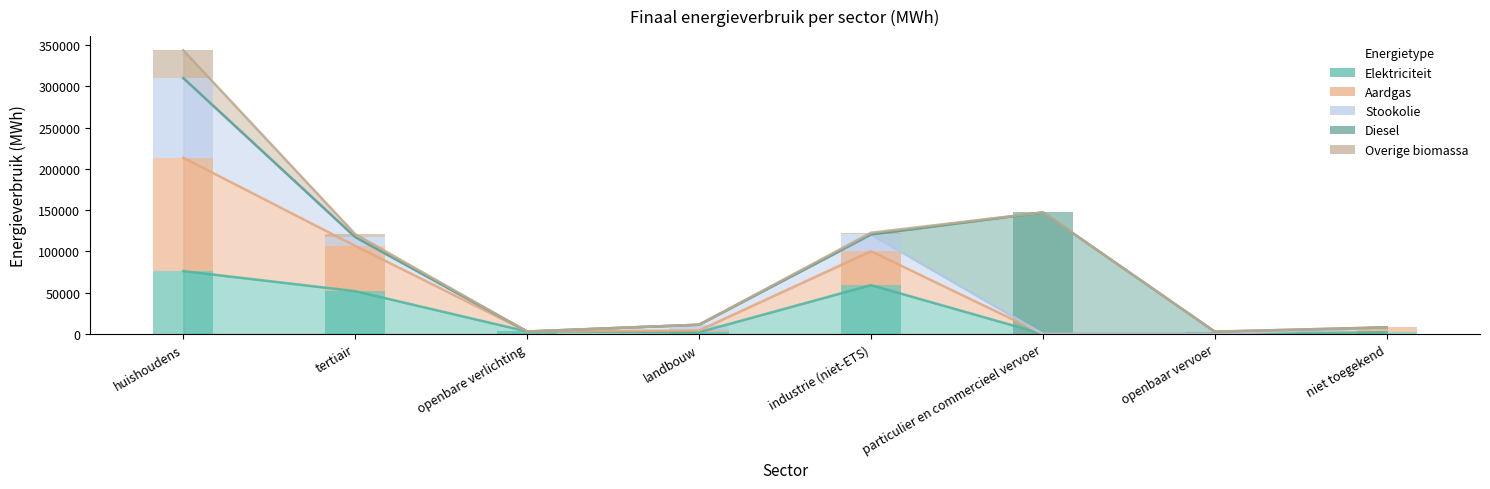

List the series in order of their peak value, highest first.

Diesel, Aardgas, Stookolie, Elektriciteit, Overige biomassa